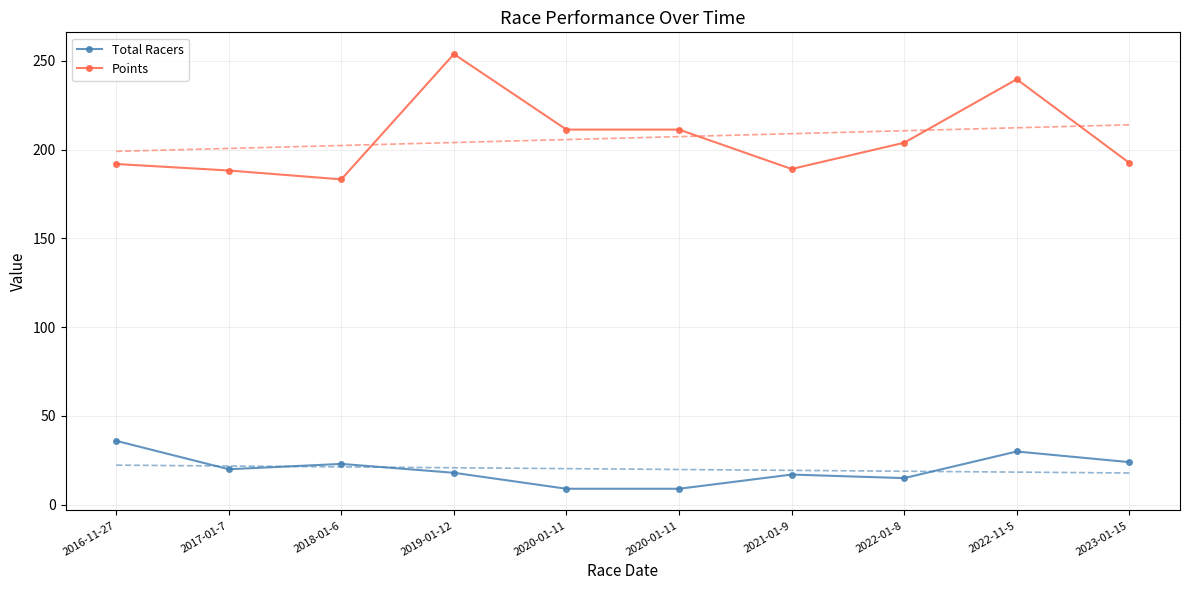

At which label does Points first exceed 203?

2019-01-12